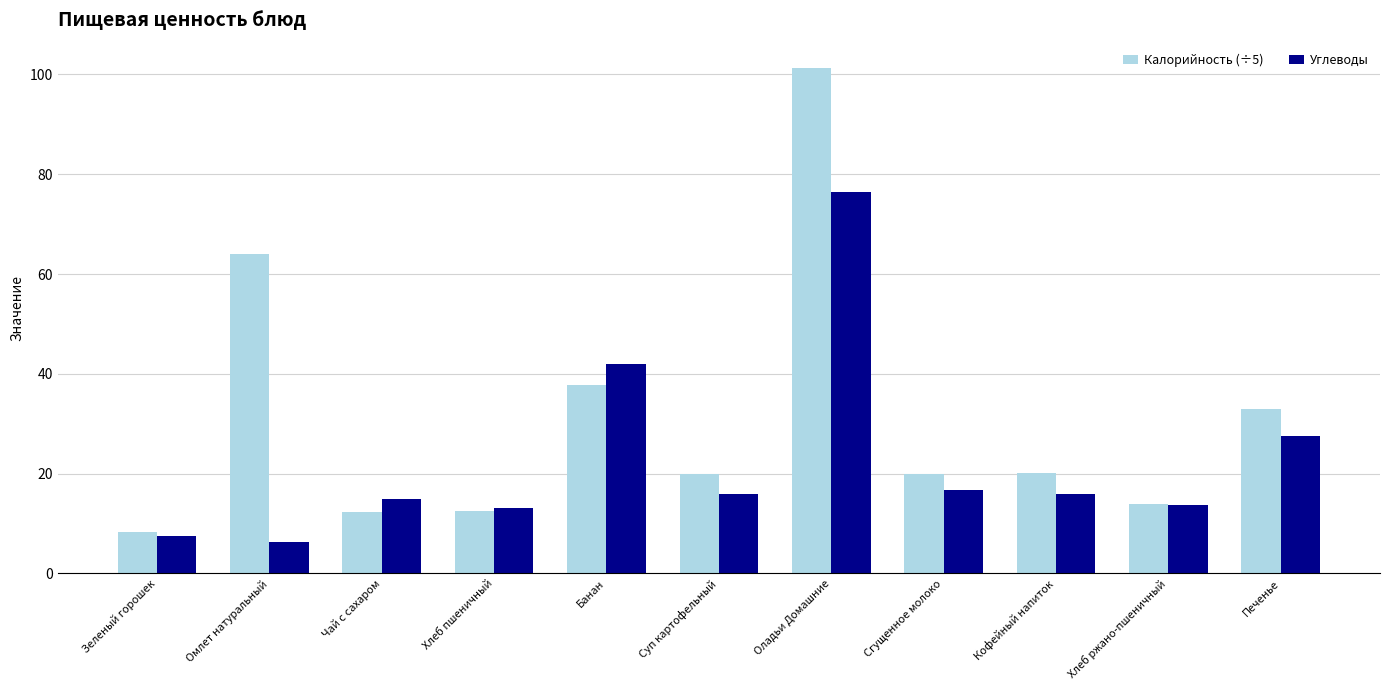

Between Банан and Печенье, which series saw the biggest shift?

Углеводы